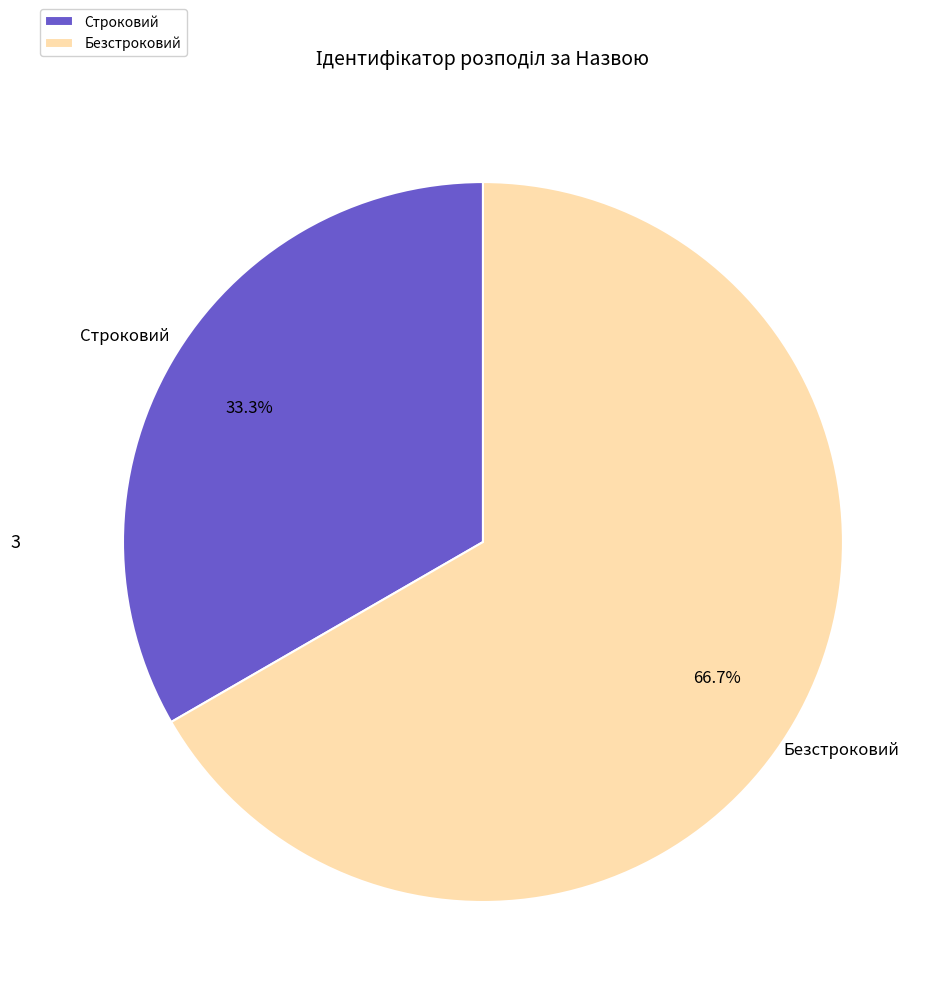

Rank the categories by value from highest to lowest.

Безстроковий, Строковий